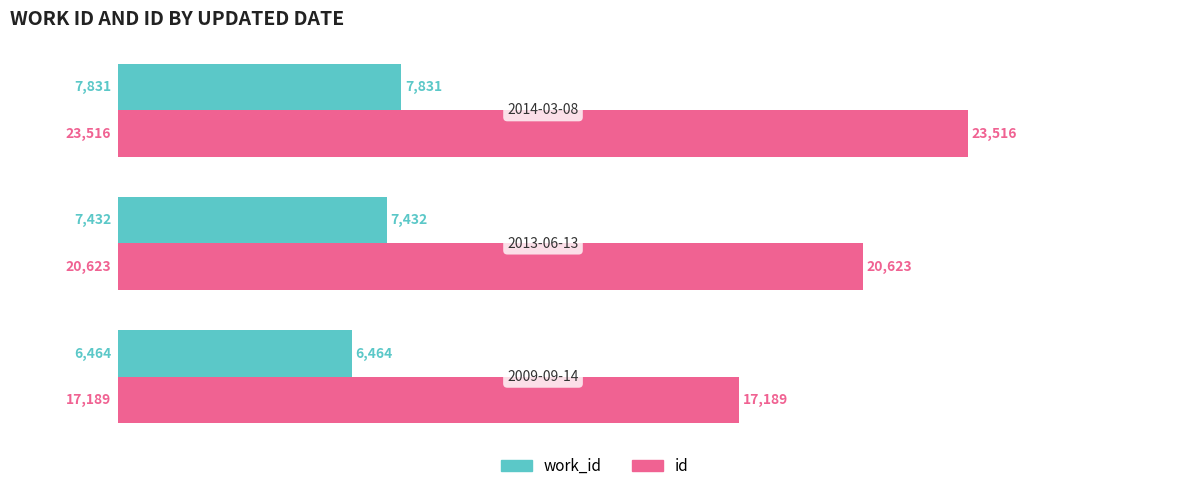

Rank the series by their maximum value, from lowest to highest.

work_id, id